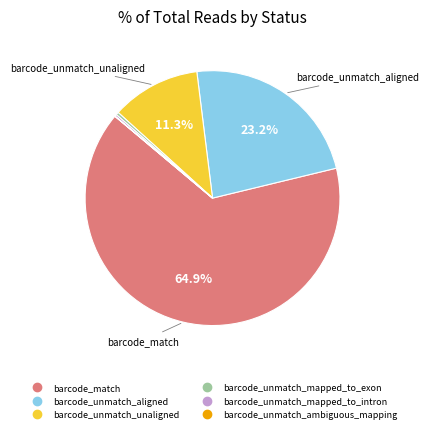

Is there a majority slice in this chart?

Yes